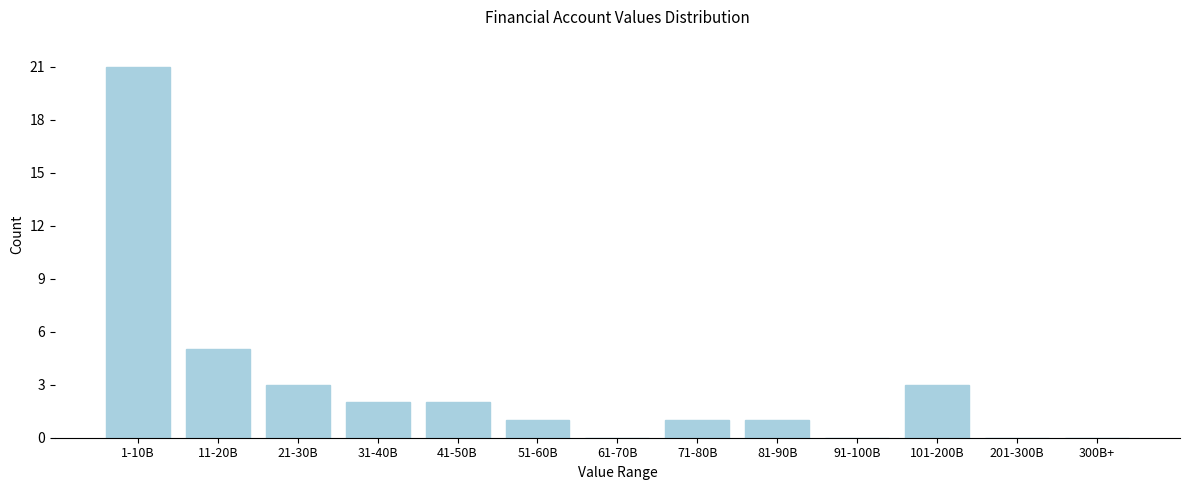

Reading left to right, transcribe all the data shown in this chart.

1-10B=21	11-20B=5	21-30B=3	31-40B=2	41-50B=2	51-60B=1	61-70B=0	71-80B=1	81-90B=1	91-100B=0	101-200B=3	201-300B=0	300B+=0